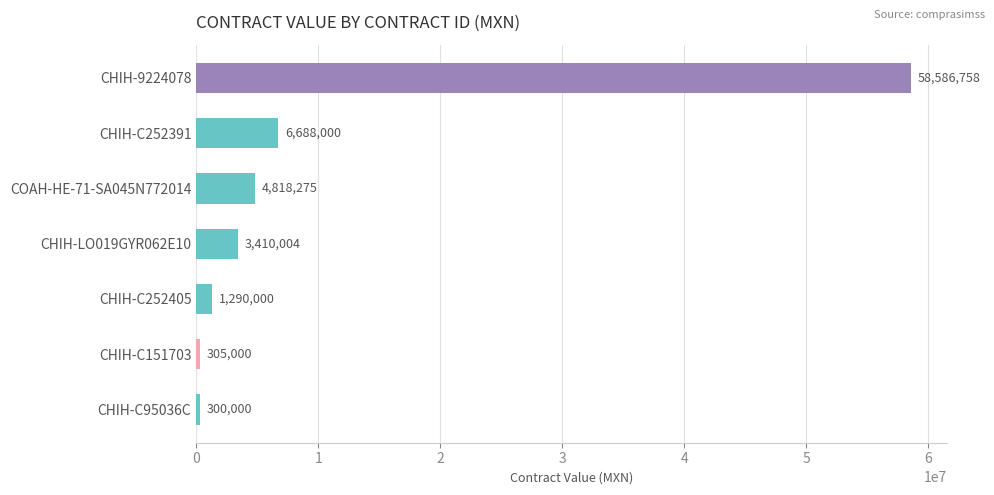

Are the bars grouped side by side (vs. stacked)?

No